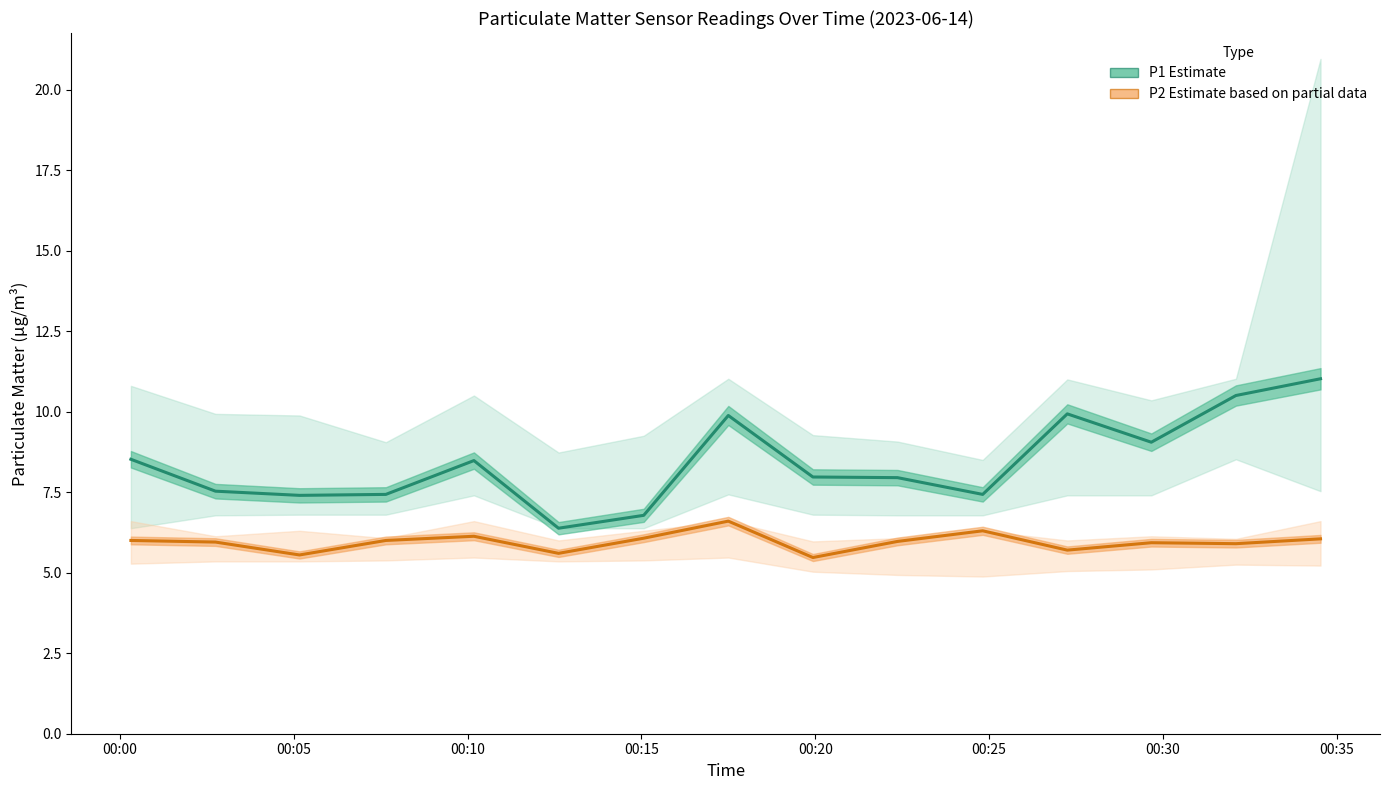

What is the value of the P1 Estimate point at the 2nd from the left?

7.5